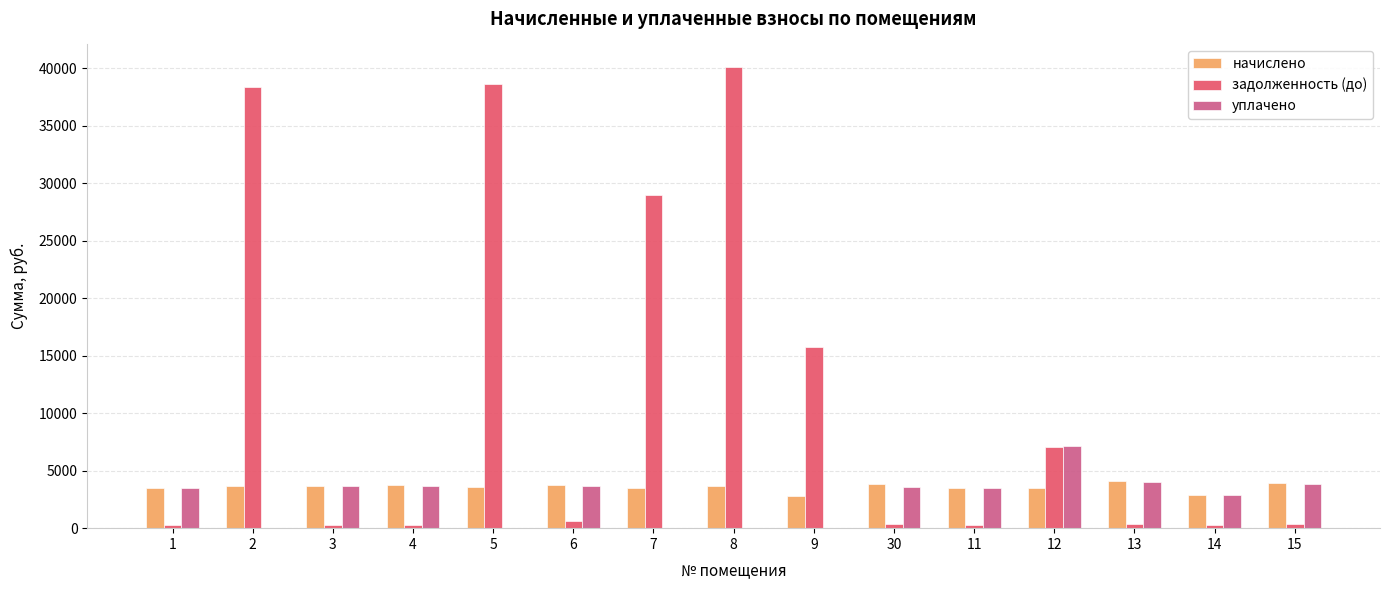

What is the highest value of the начислено series?

4083.1